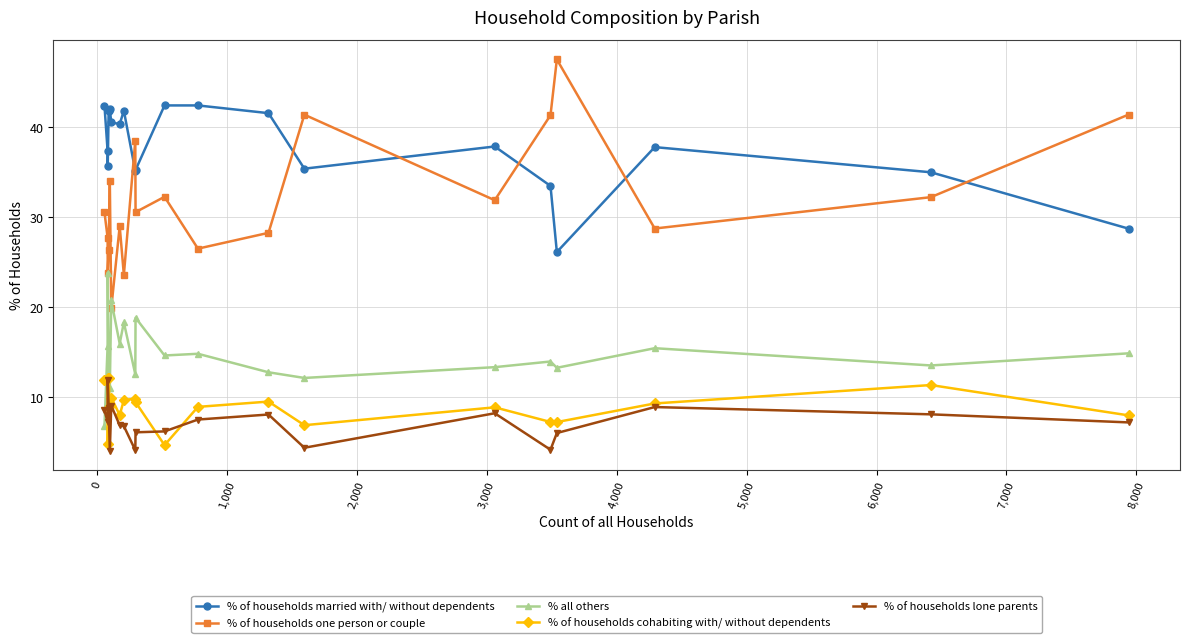

True or false: % of households one person or couple has more than 1 interior local peaks.

True